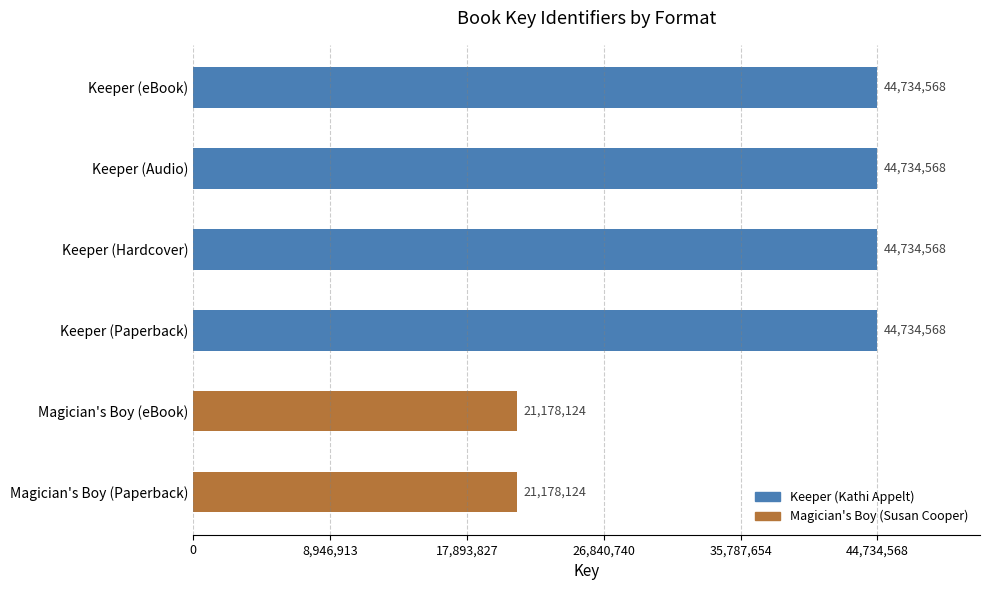

What is the smallest value displayed?

21178124